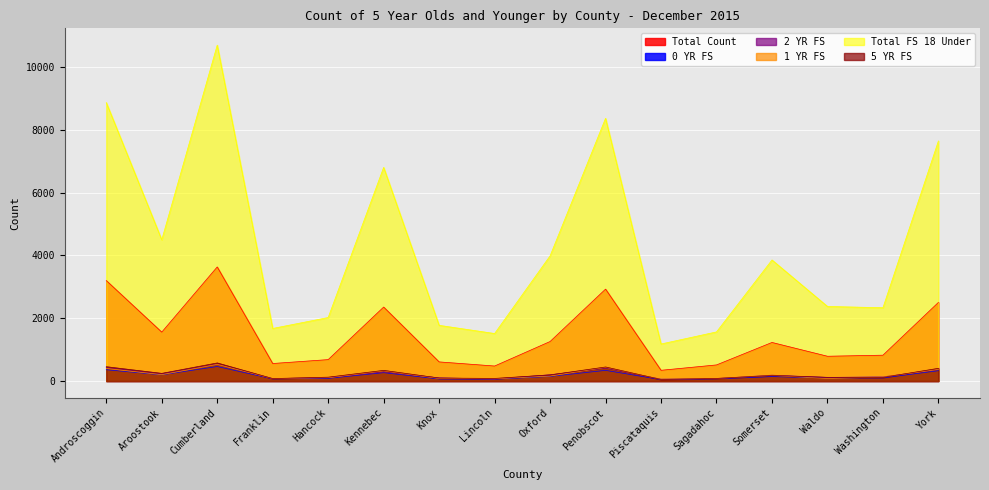

Where is 1 YR FS nearest to the value 291?

Kennebec